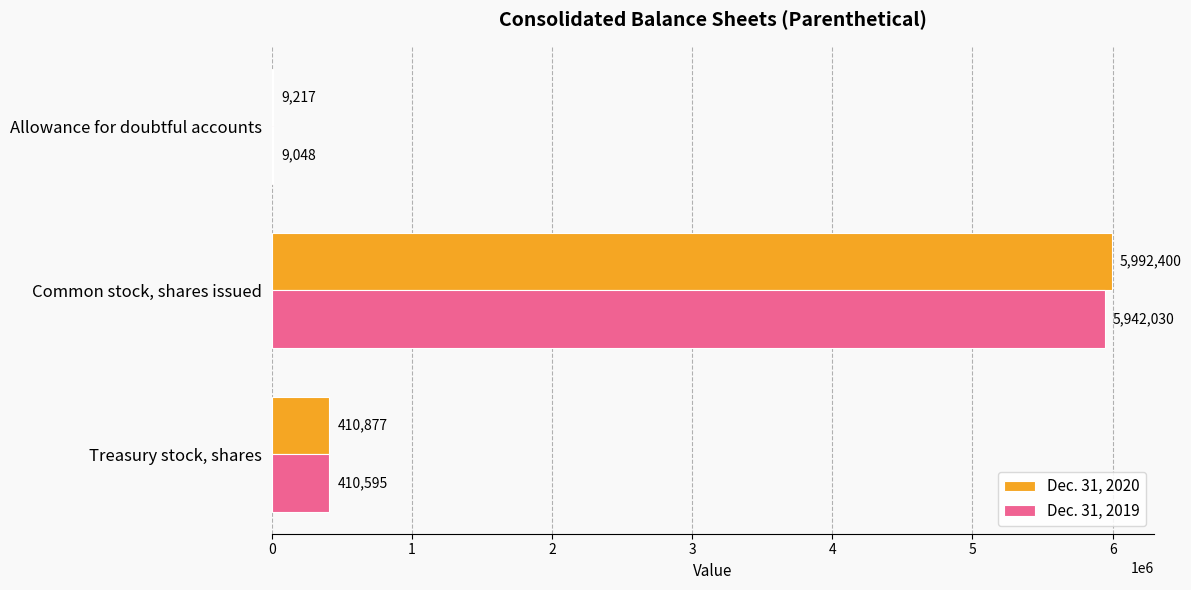

Which series has the largest total across all categories?

Dec. 31, 2020